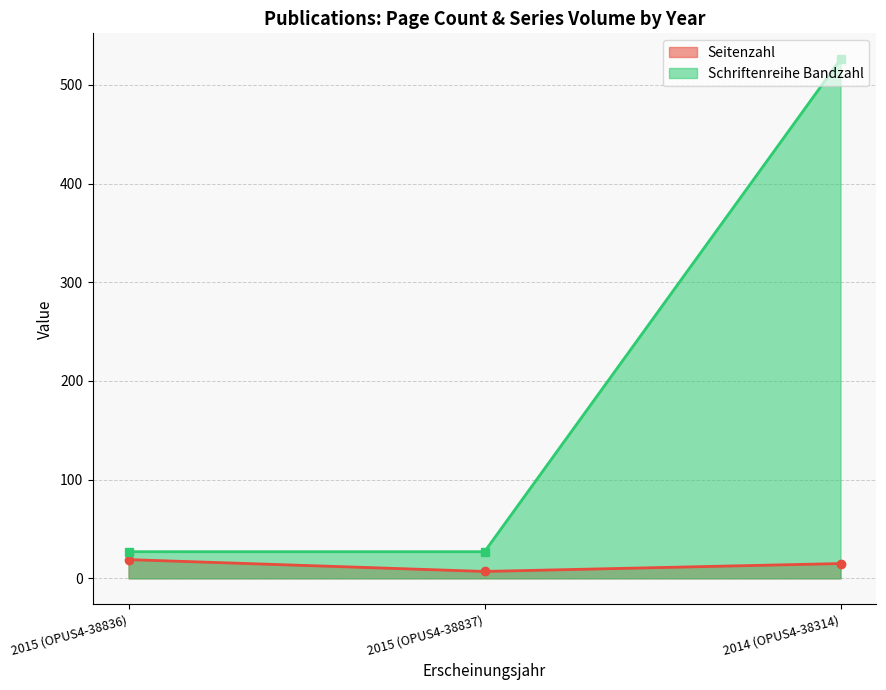

What is the spread (max minus min) of values at 2015 (OPUS4-38836)?

8